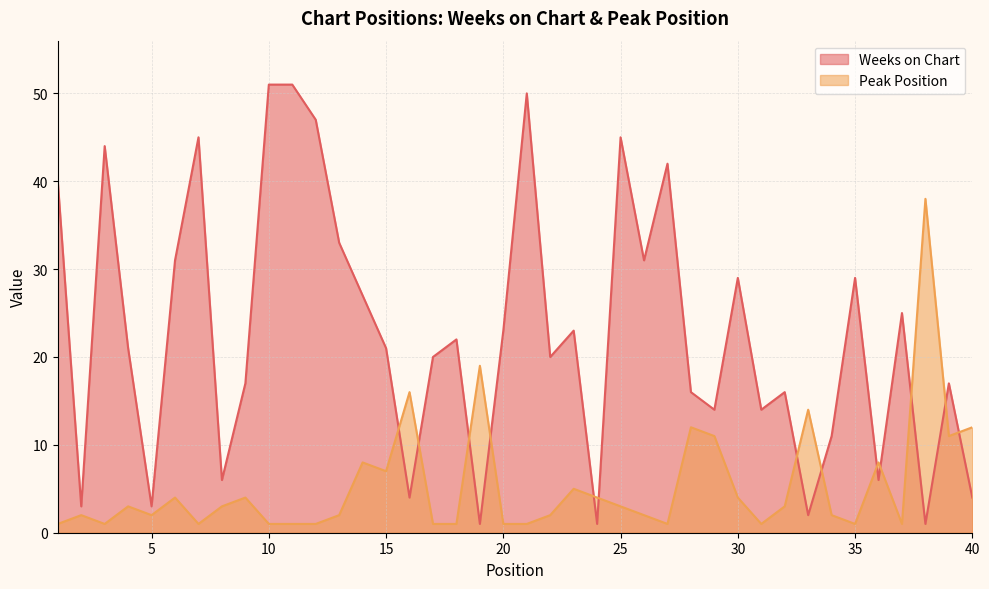

Is it true that Peak Position equals 0 at 11?

False